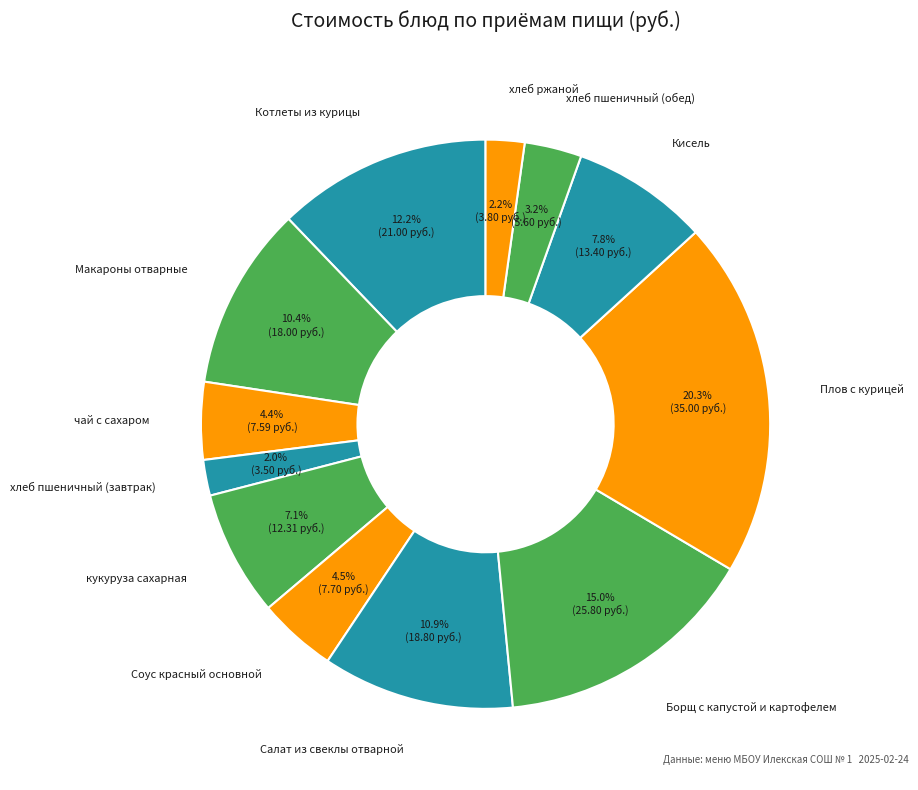

How many segments does this pie chart have?

12